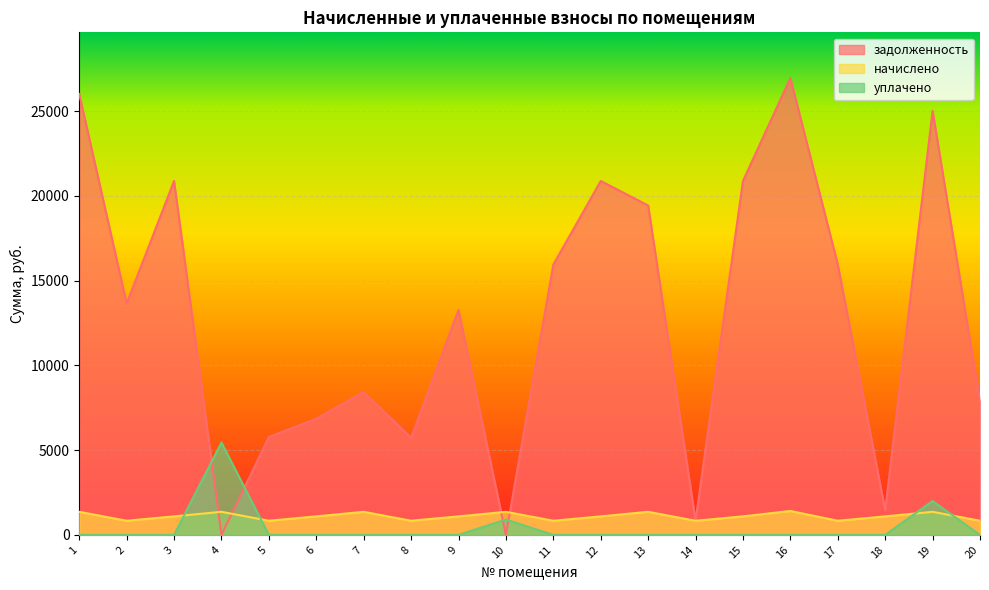

Rank the series at 20 from highest to lowest value.

задолженность, начислено, уплачено